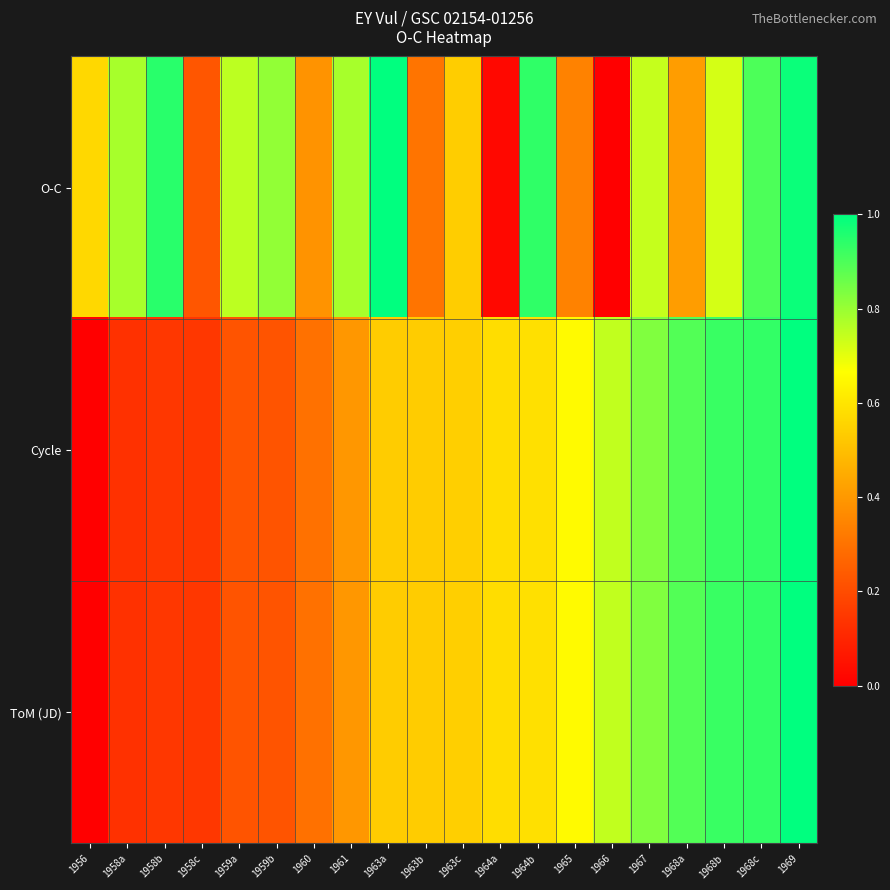

What is the maximum value shown in the chart?

1.0